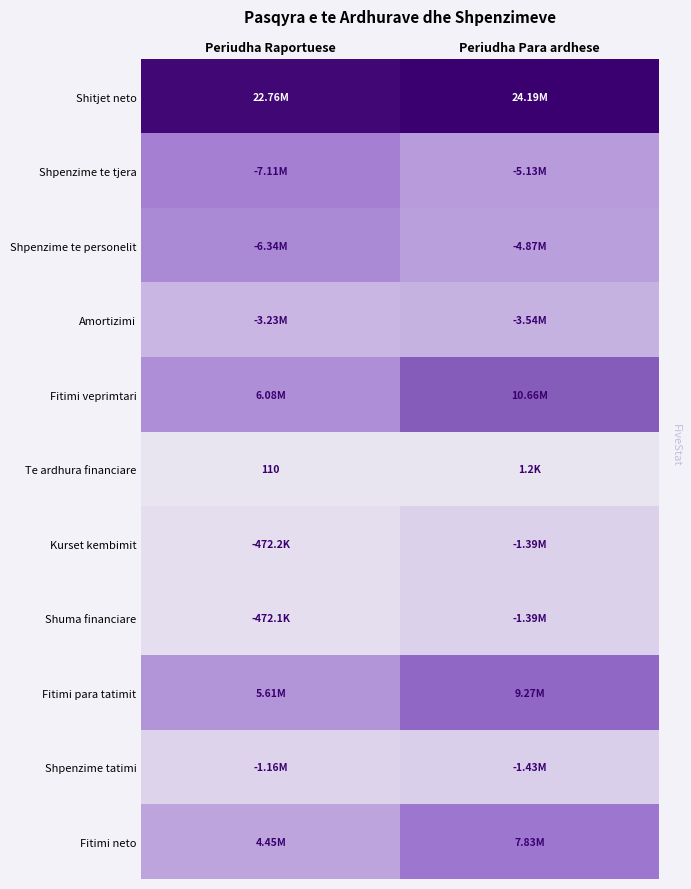

At how many categories does at least one series exceed 21443456?

2